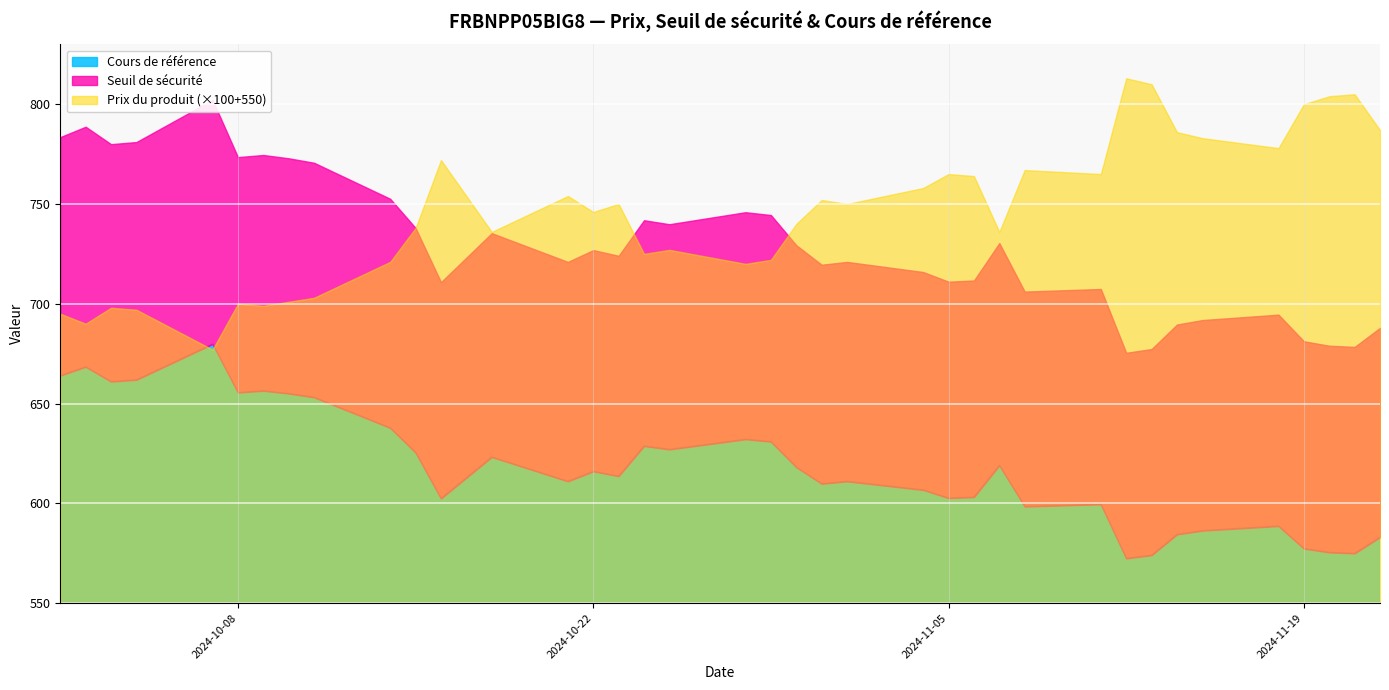

In Prix du produit, how many points are lower than both neighbors (excluding endpoints)?

11